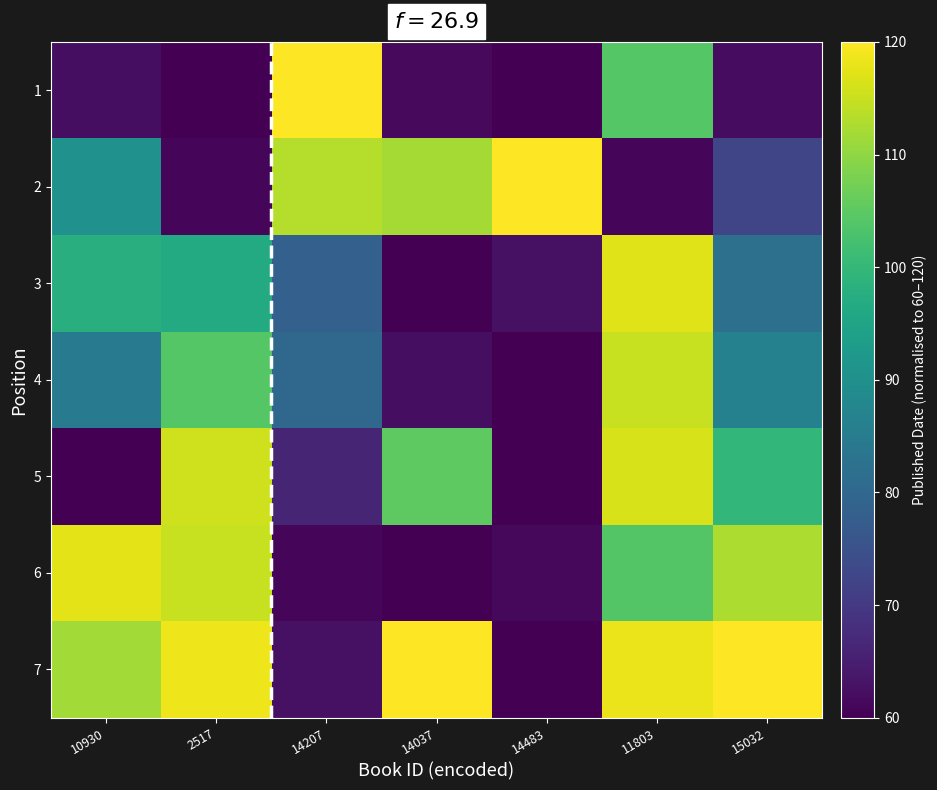

At how many categories does at least one series exceed 71?

7